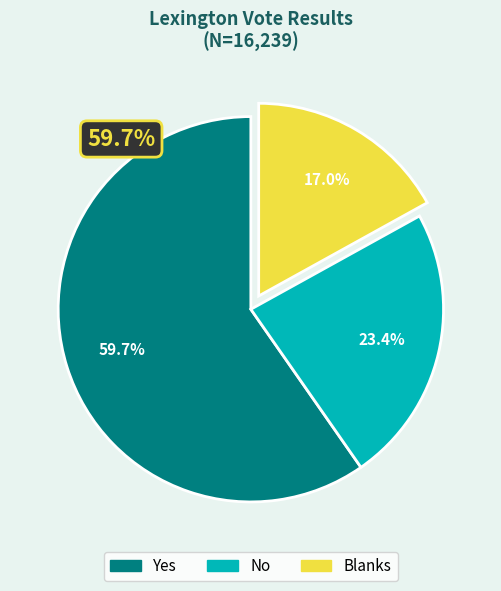

What percentage do Yes and Blanks together represent?

76.6%